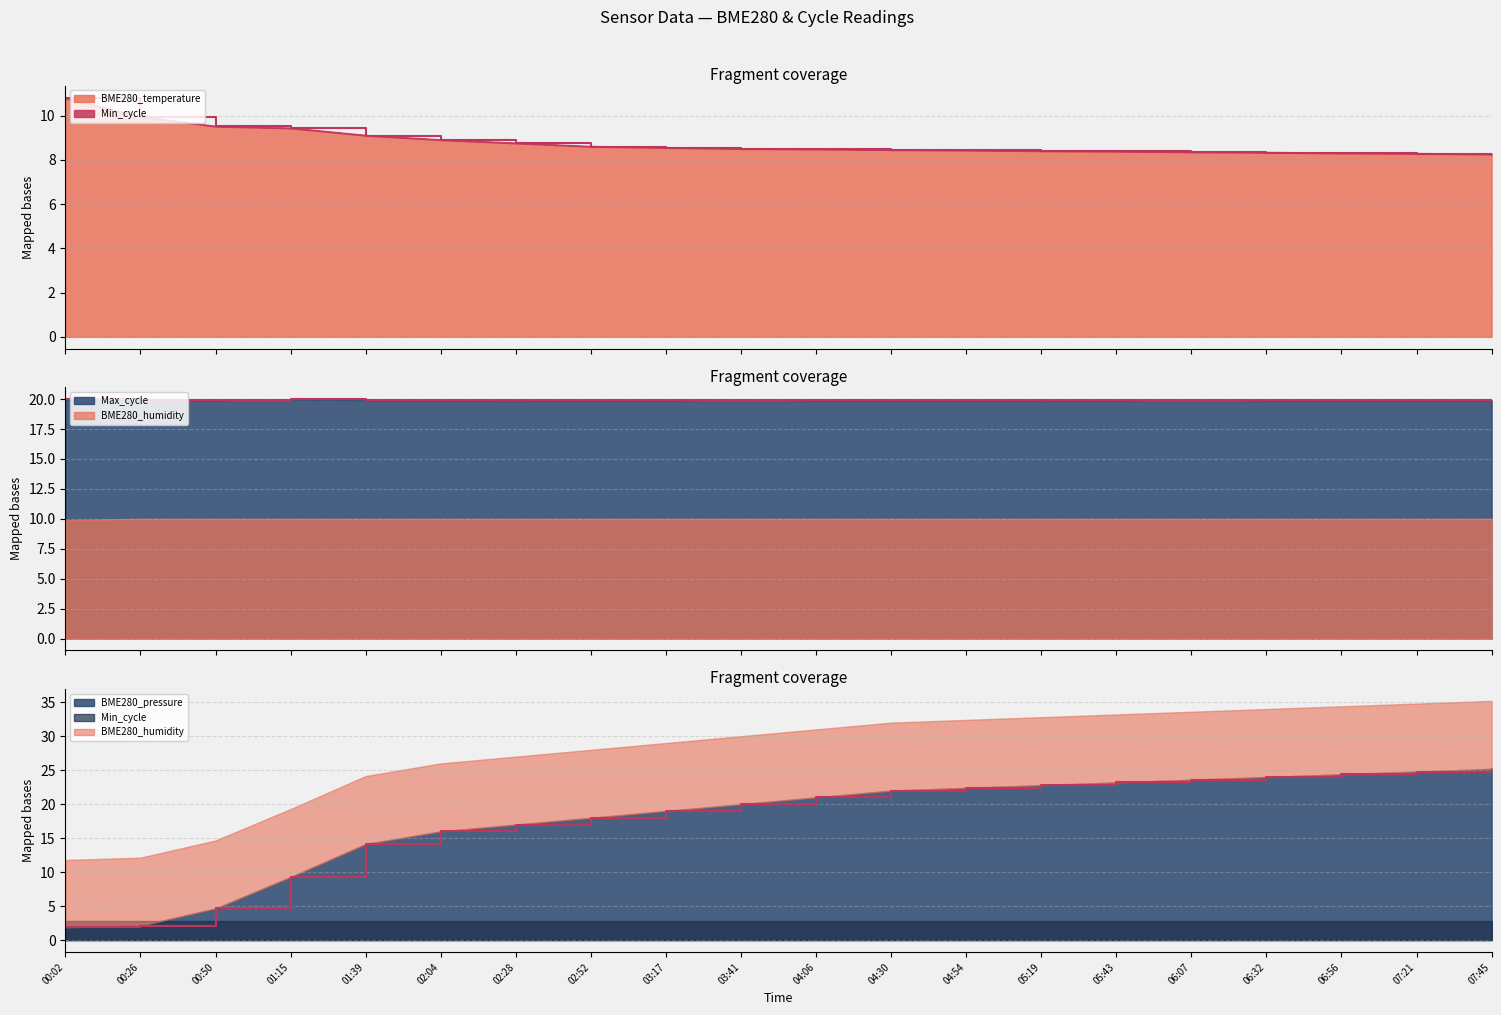

Is the value of BME280_pressure_scaled at 02:28 greater than the value of Max_cycle at 00:02?

No